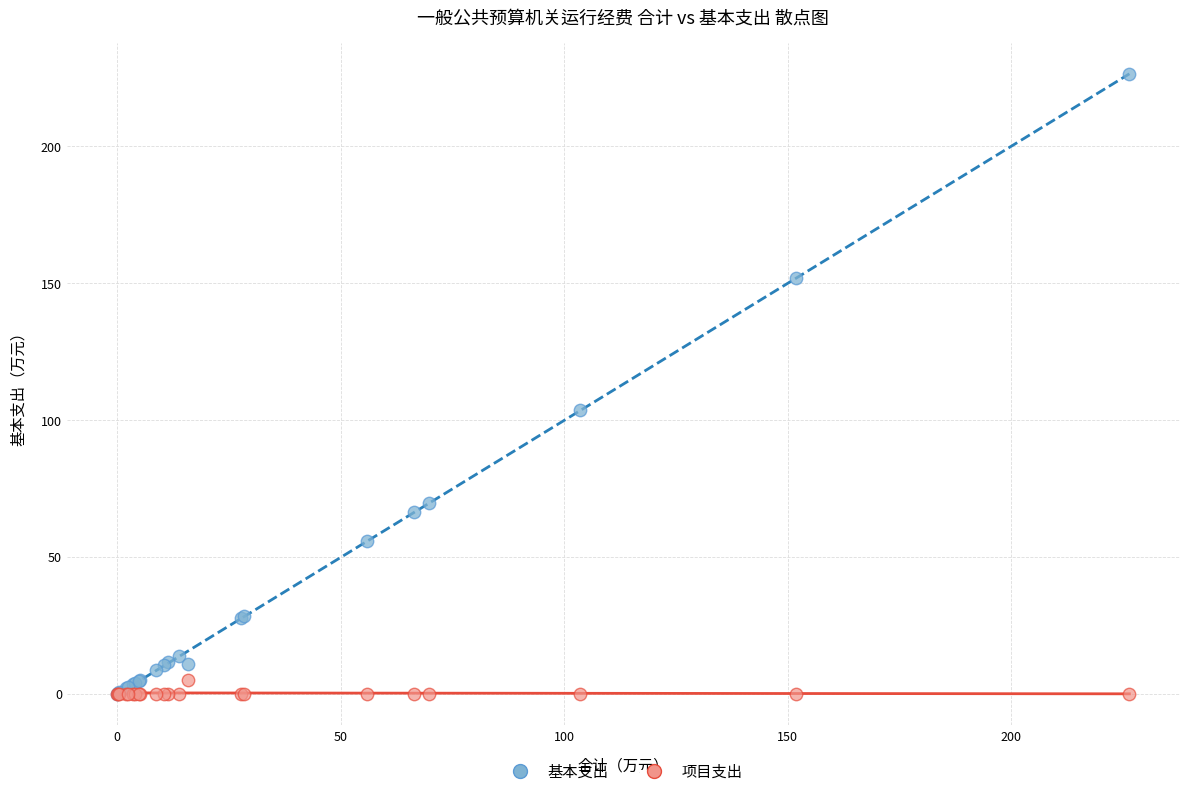

Across all series, what Y value is closest to 113?

103.4